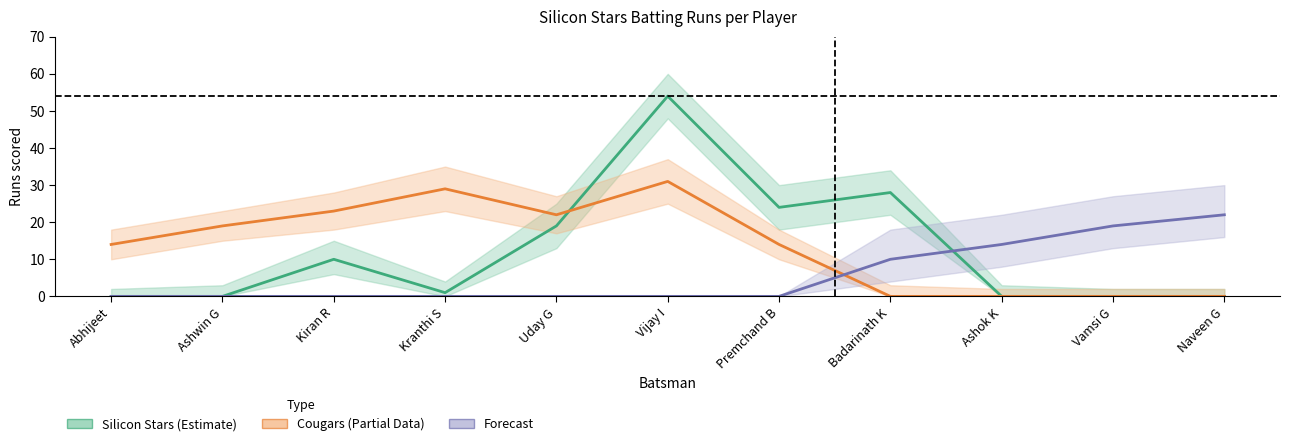

At Vijay I, list the series in order from smallest to largest.

Forecast, Cougars (Partial Data), Silicon Stars (Estimate)